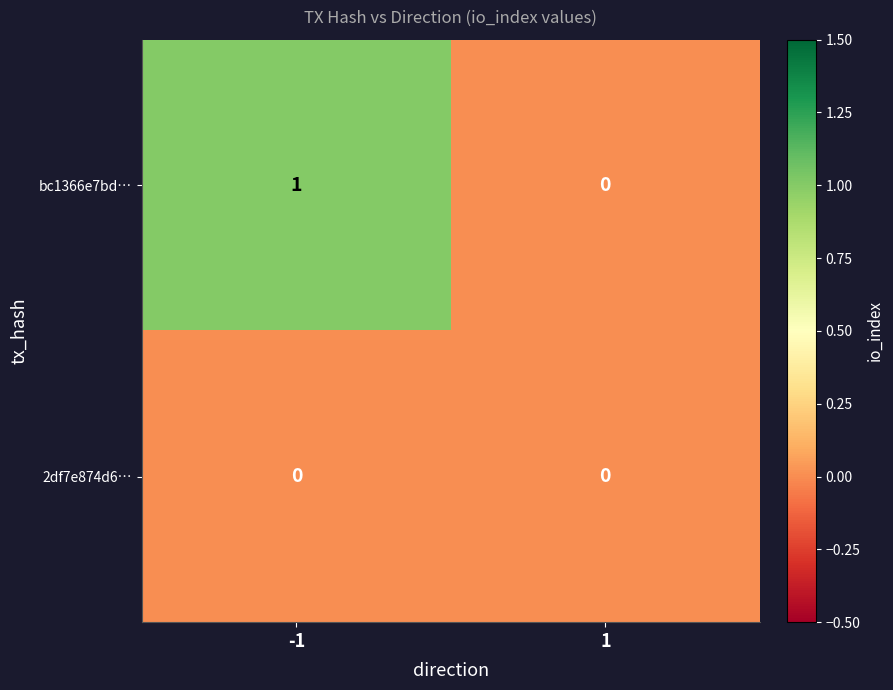

List the labels in order of bc1366e7bd… value, smallest first.

1, -1